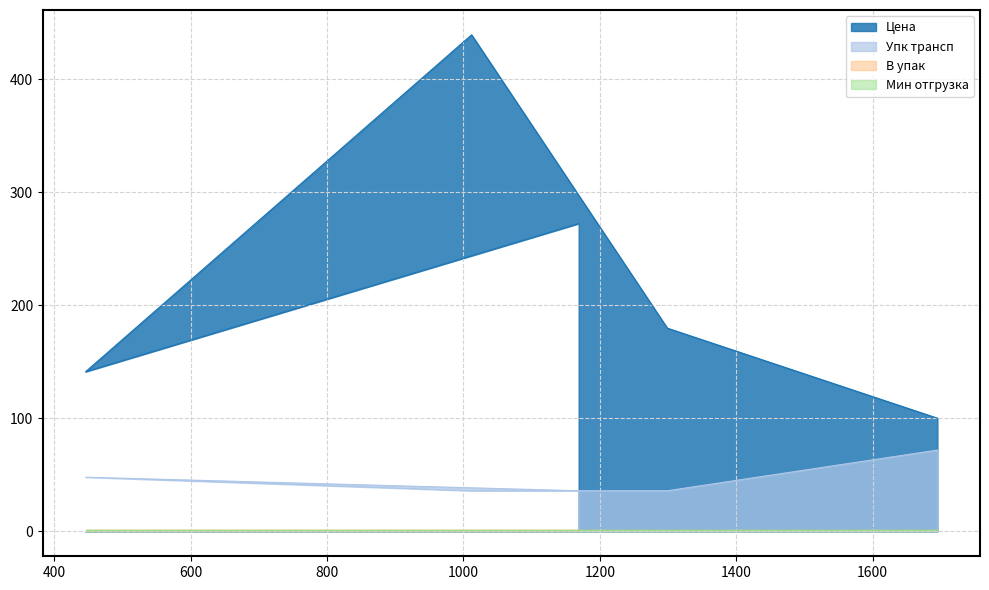

Is the value of Цена at 446 greater than the value of Упк трансп at 1012?

Yes